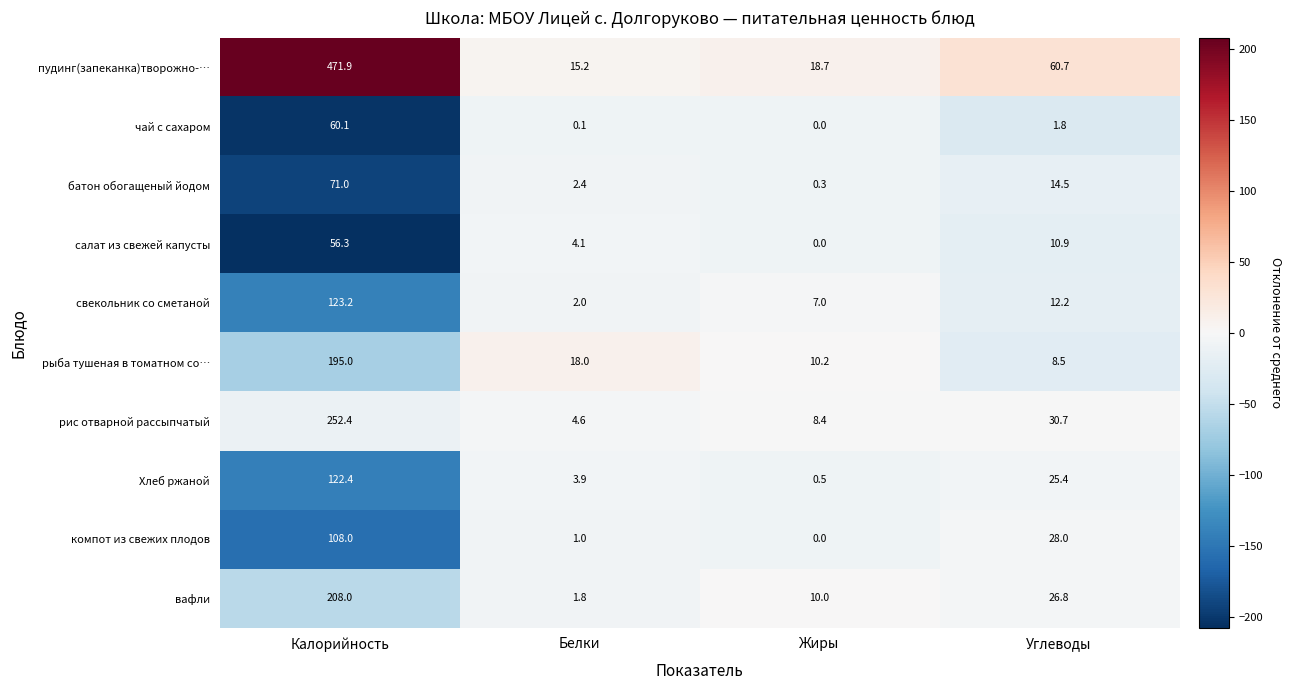

At which category does the chart reach its peak across all series?

Калорийность